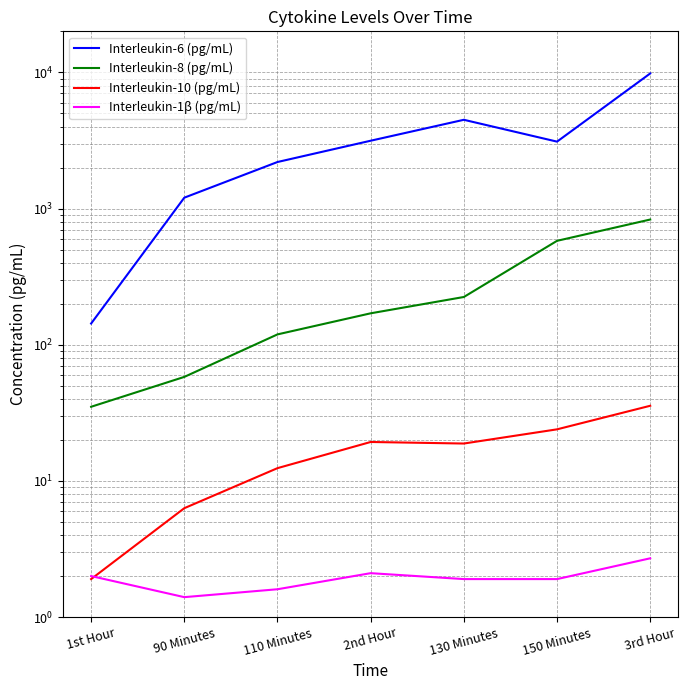

Reading left to right, transcribe all the data shown in this chart.

Interleukin-6 (pg/mL): 143.0	1201.0	2195.0	3146.0	4482.0	3098.0	9812.0
Interleukin-8 (pg/mL): 35.0	58.0	119.0	170.0	224.0	579.0	830.0
Interleukin-10 (pg/mL): 1.9	6.3	12.4	19.3	18.8	23.9	35.6
Interleukin-1β (pg/mL): 2.0	1.4	1.6	2.1	1.9	1.9	2.7